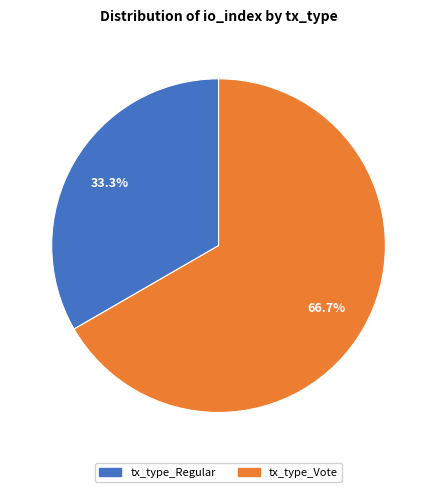

How many segments does this pie chart have?

2